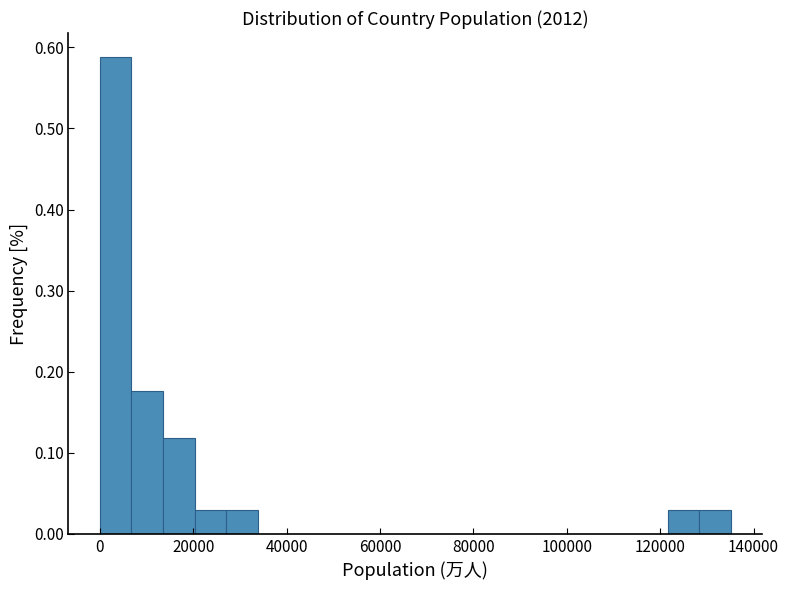

Read against the x-axis, roughly where is the centre of the tallest bar?

4000